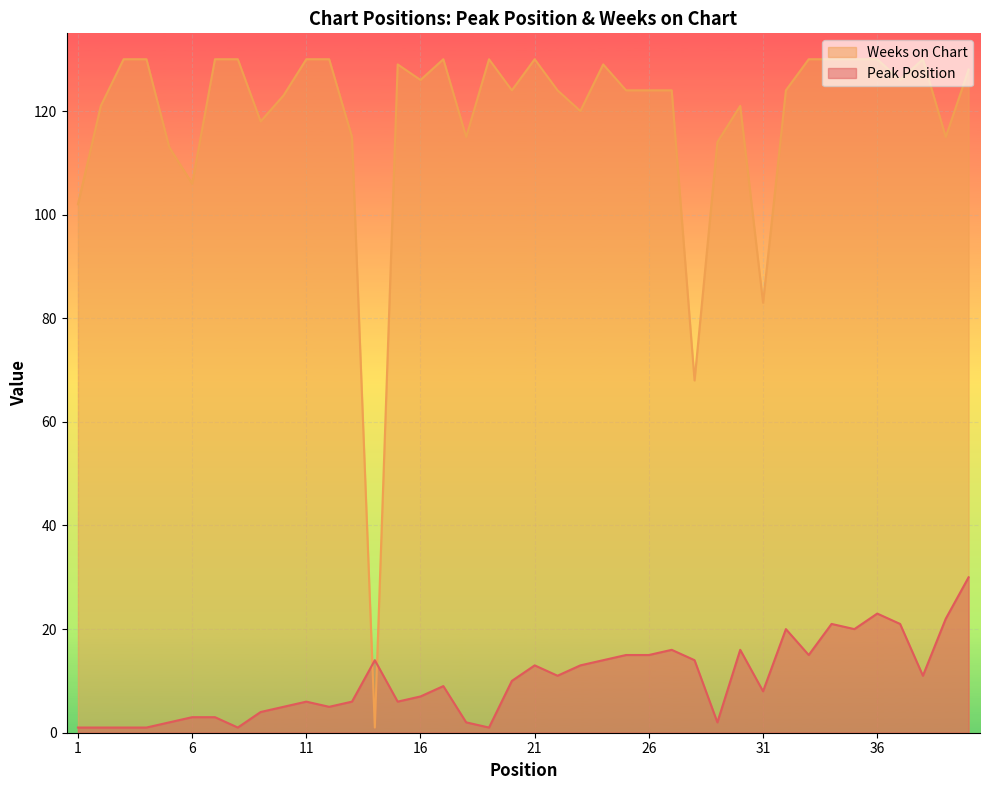

After their last crossing, which series has the higher values: Weeks on Chart or Peak Position?

Weeks on Chart